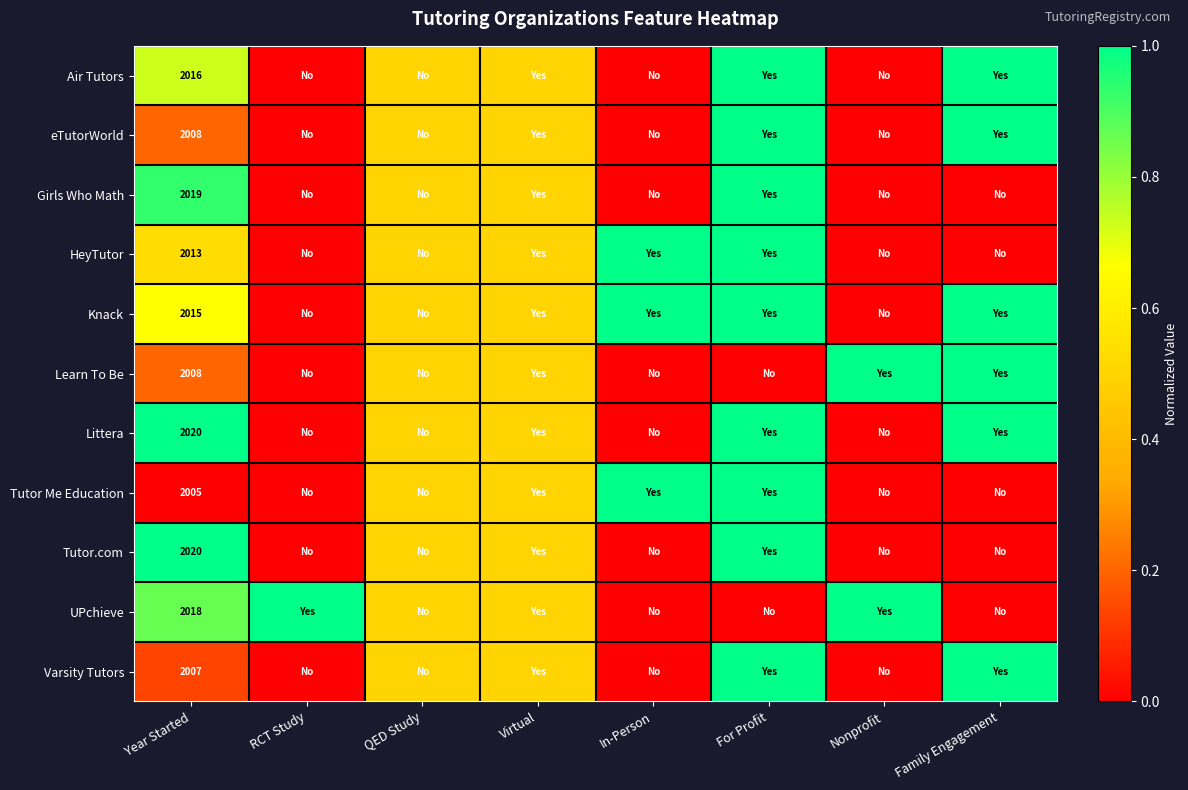

The Littera series shows 2020.0 at Year Started. True or false?

True